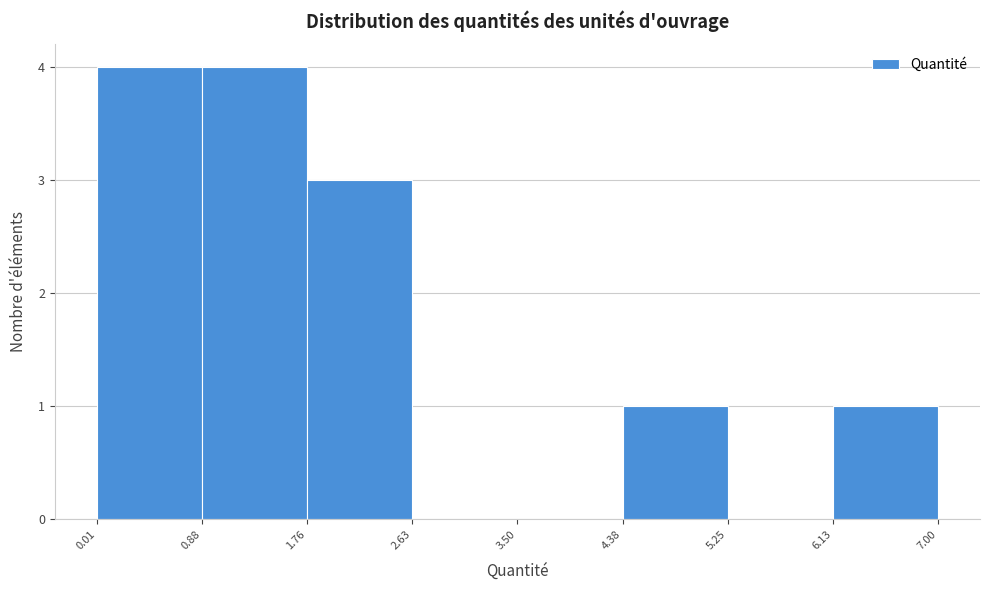

What is the height of the bar covering 0.01 to 0.88 on the x-axis? The values are not printed on the chart, so give them approximately, as read against the axis.

4